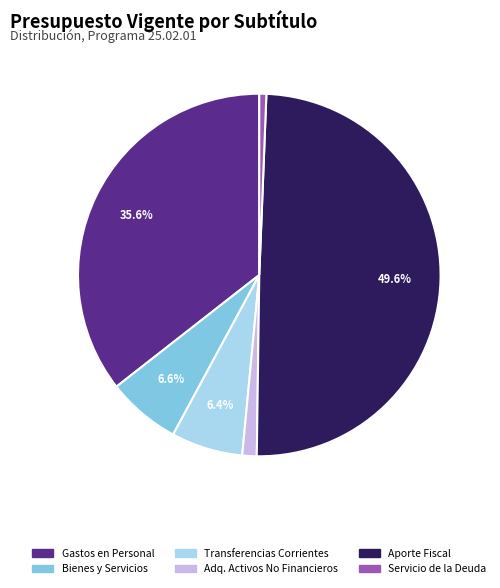

Between Adq. Activos No Financieros and Servicio de la Deuda, which is larger?

Adq. Activos No Financieros